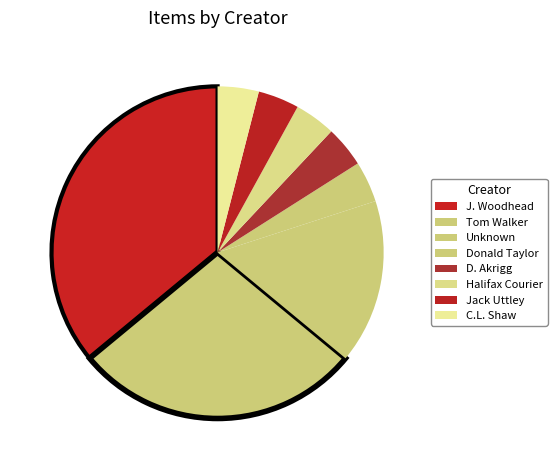

How many slices are in this pie chart?

8